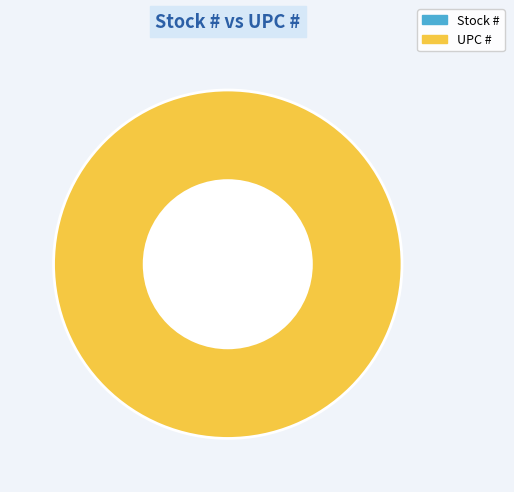

What is the change in value from Stock # to UPC #?

+751338178837